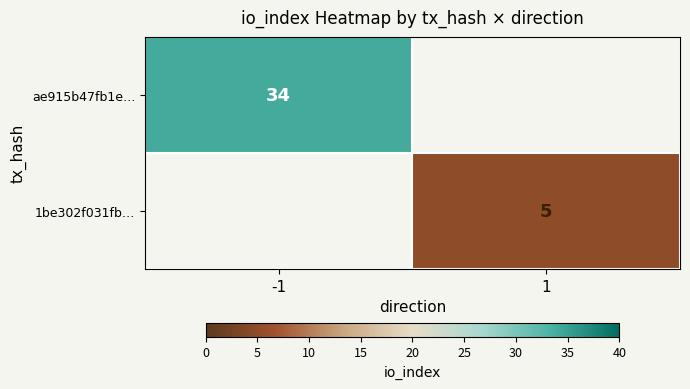

What is the minimum value shown in the chart?

5.0